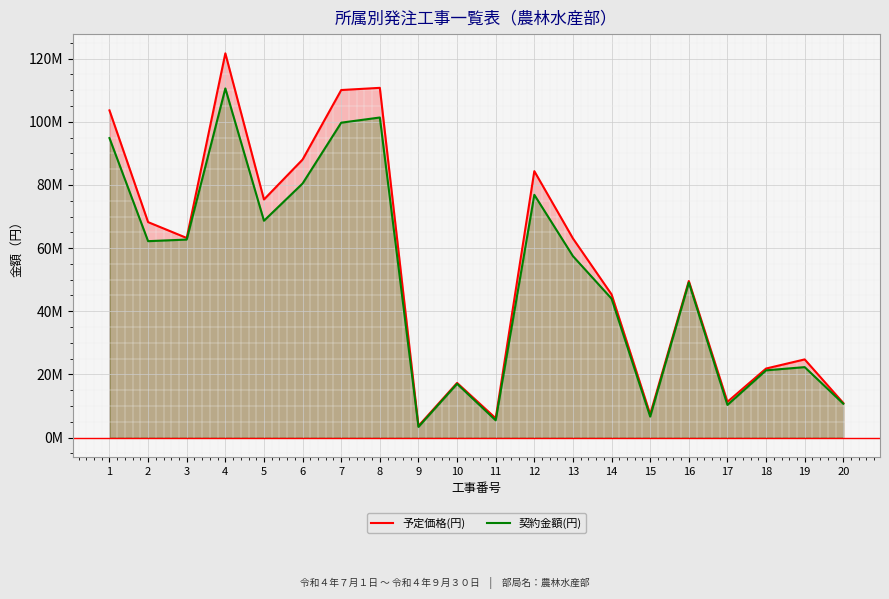

What is the difference between the second highest and second lowest values in the 契約金額(円) series?

95828700